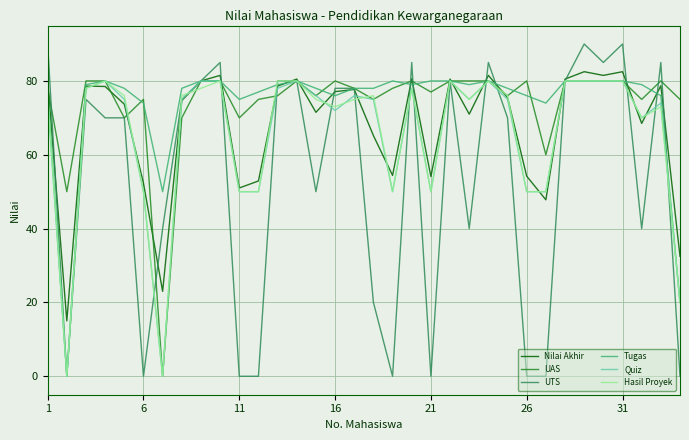

What is the maximum value shown in the chart?

90.0